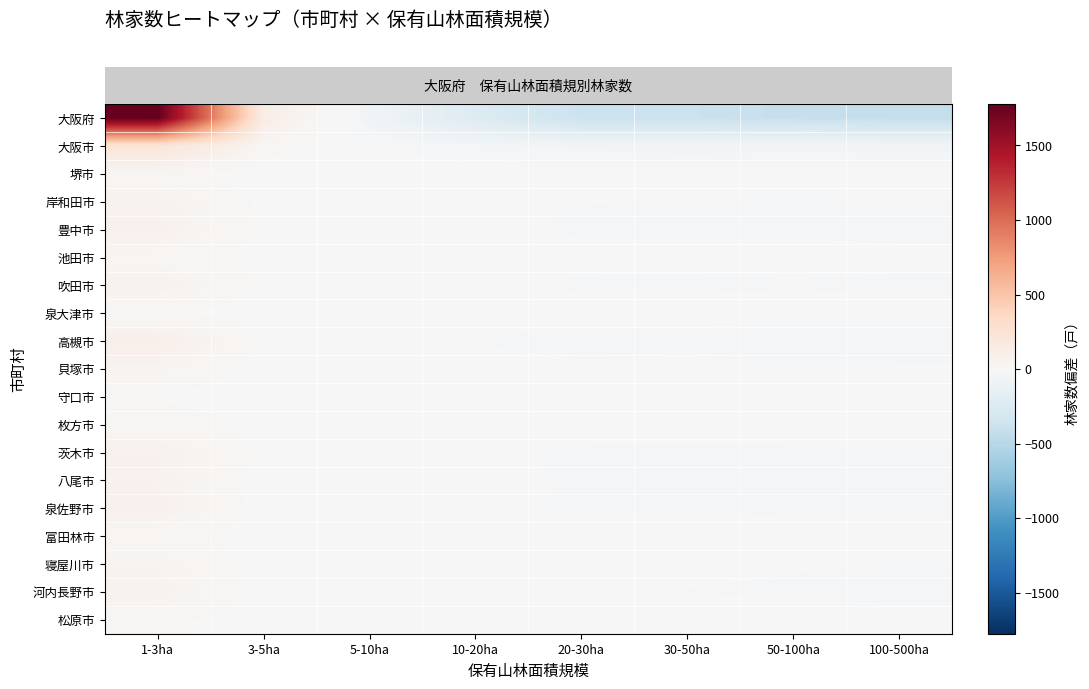

How many series are shown in this chart?

19